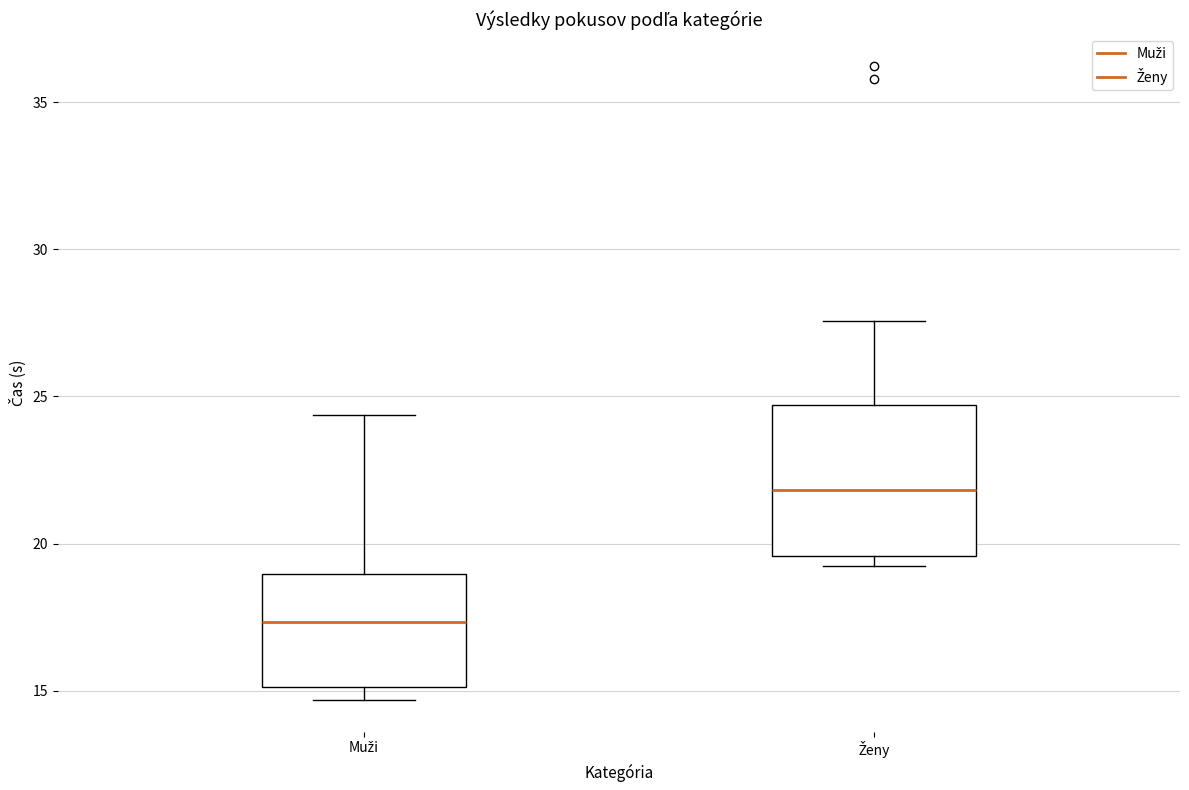

Reading left to right, transcribe this box plot: for each box, give where its median line is, the range the box spans, and where its two whiskers end, as read against the y-axis. The values are not printed on the chart, so give them approximately, as read against the axis.

Muži: median 17.5, box 15.0 to 19.0, whiskers 14.5 to 24.5
Ženy: median 22.0, box 19.5 to 24.5, whiskers 19.0 to 27.5